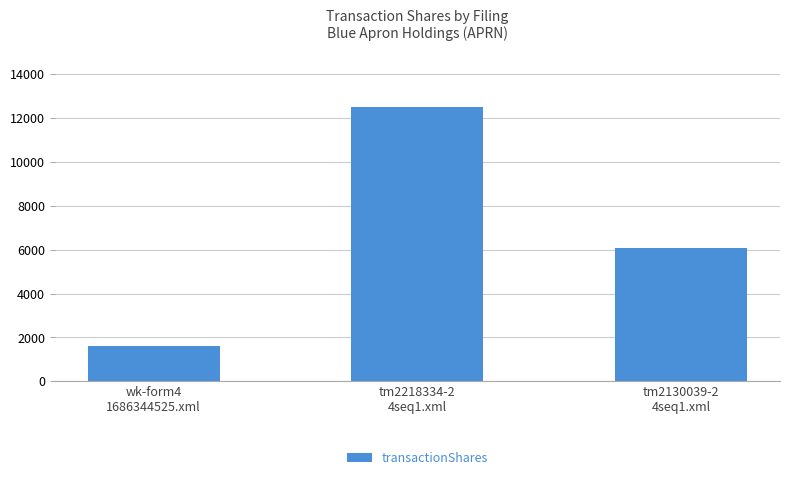

What is the smallest value displayed?

1607